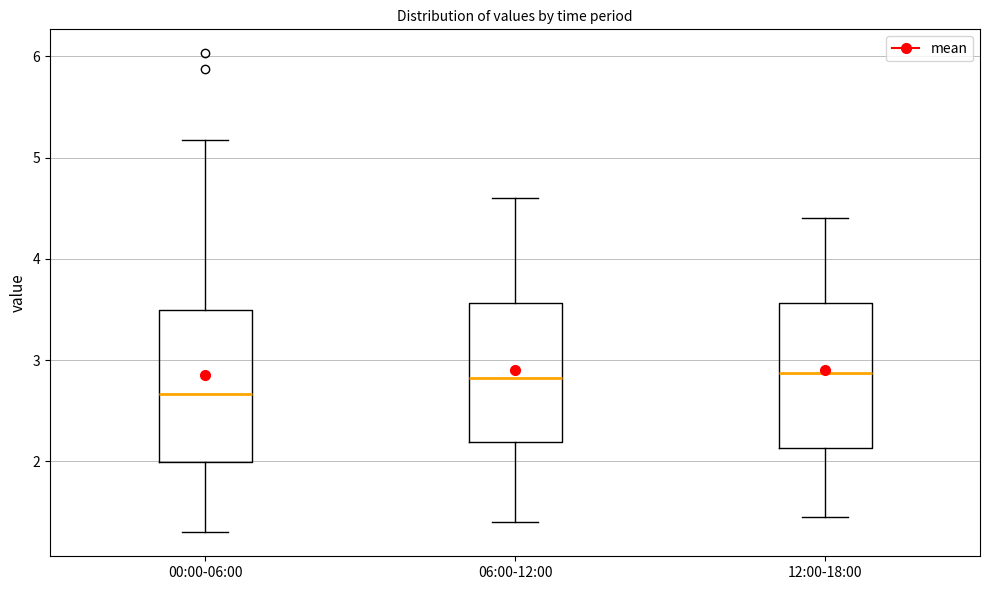

Where does the median line of the box for 06:00-12:00 sit on the y-axis? The values are not printed on the chart, so give them approximately, as read against the axis.

2.8